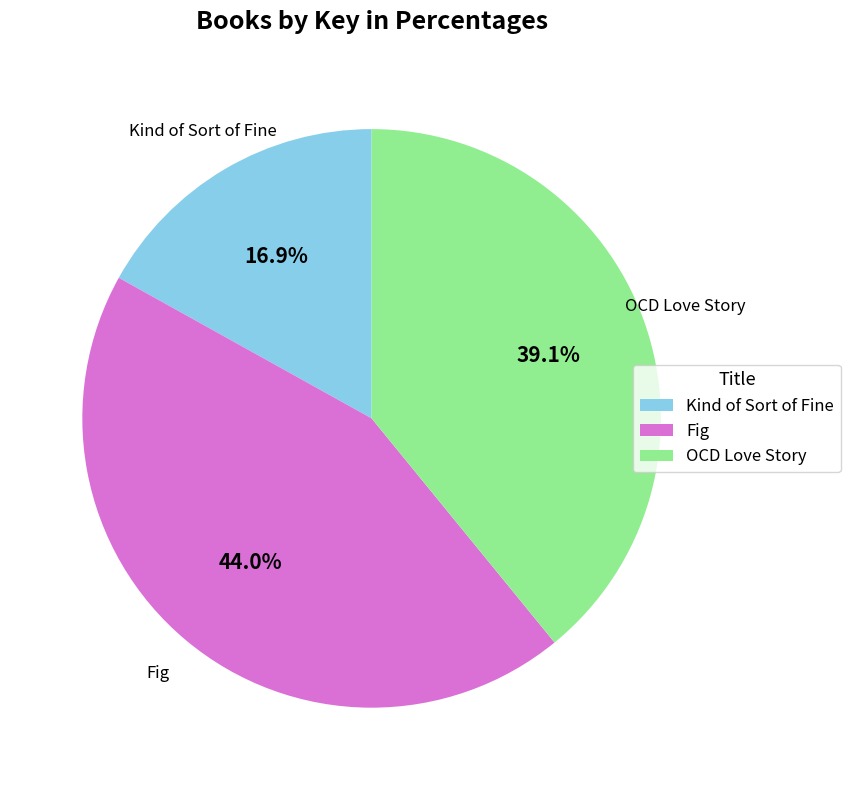

Which slice is the smallest?

Kind of Sort of Fine